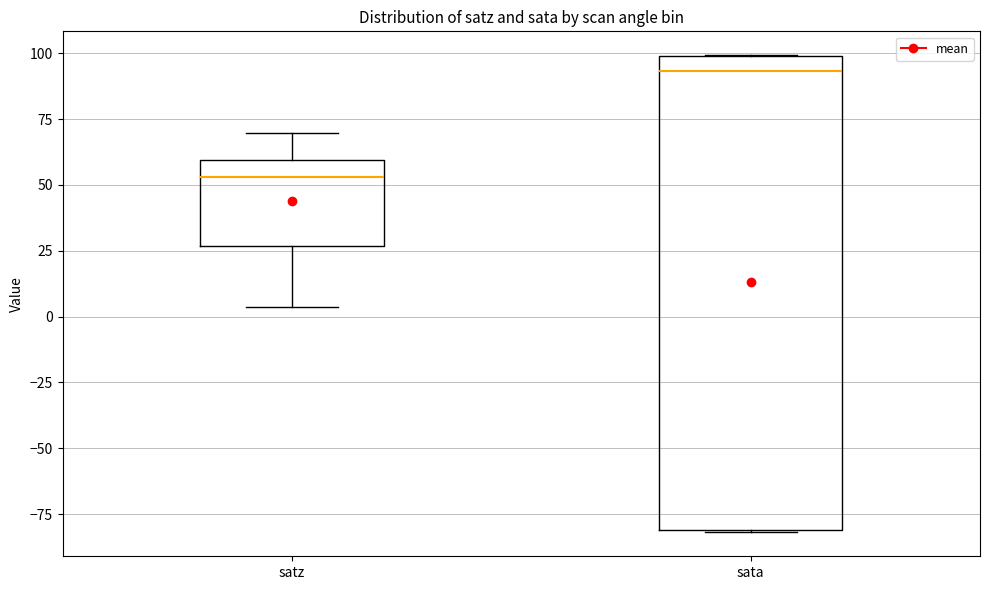

Reading left to right, transcribe this box plot: for each box, give where its median line is, the range the box spans, and where its two whiskers end, as read against the y-axis. The values are not printed on the chart, so give them approximately, as read against the axis.

satz: median 55, box 25 to 60, whiskers 5 to 70
sata: median 95, box -80 to 100, whiskers -80 to 100